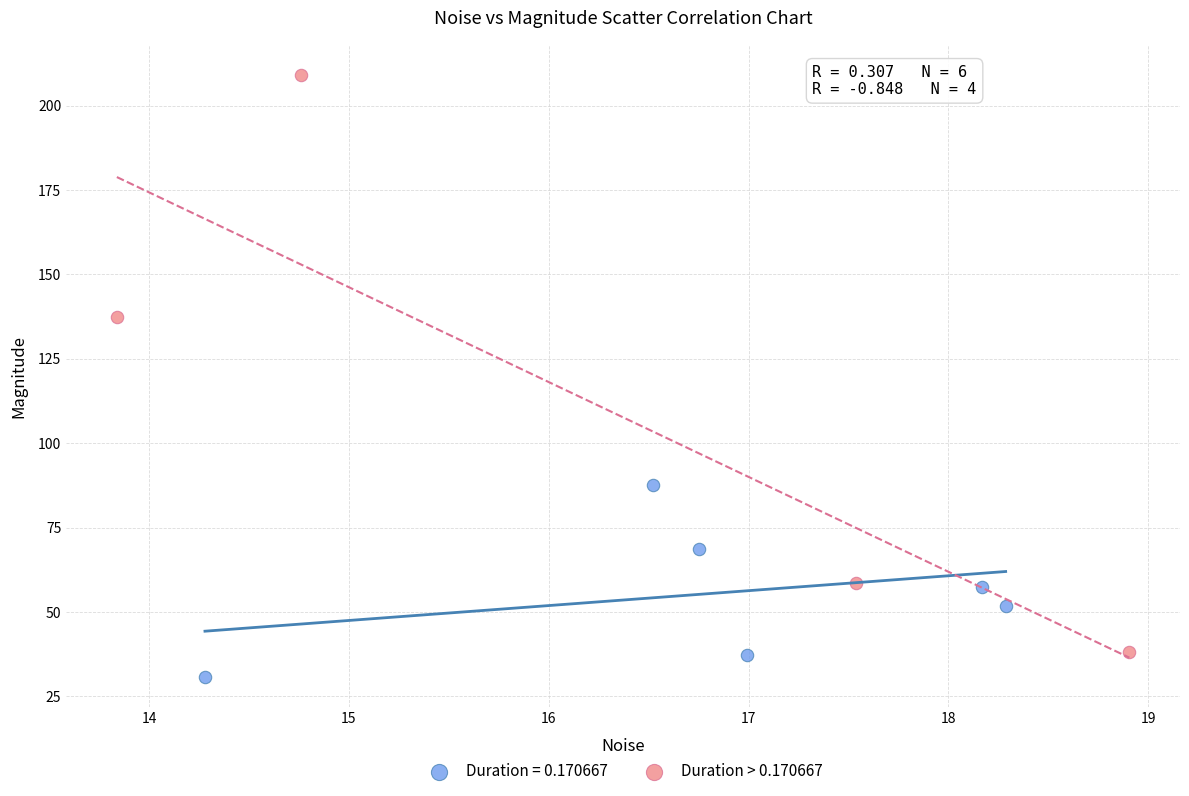

Which series has the widest spread of Y values?

Duration > 0.170667